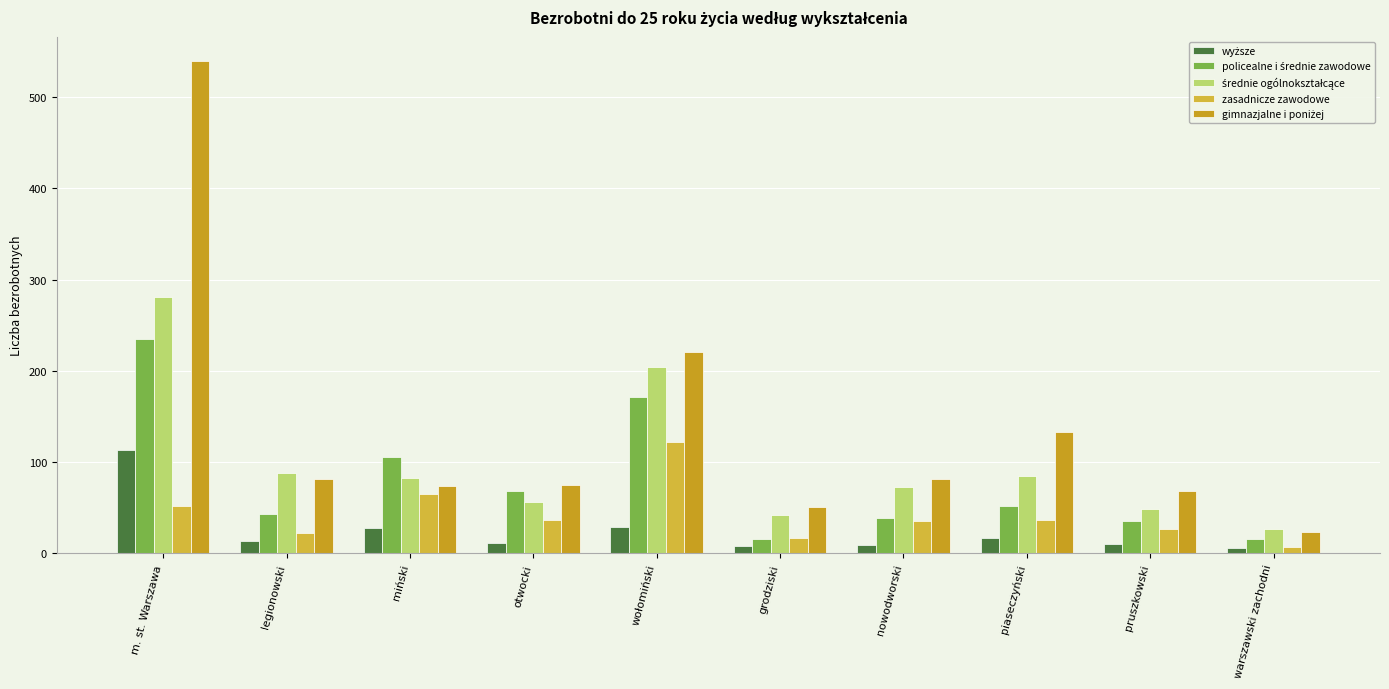

Reading left to right, transcribe all the data shown in this chart.

wyższe: m. st. Warszawa=113	legionowski=14	miński=28	otwocki=11	wołomiński=29	grodziski=8	nowodworski=9	piaseczyński=17	pruszkowski=10	warszawski zachodni=6
policealne i średnie zawodowe: m. st. Warszawa=235	legionowski=43	miński=106	otwocki=68	wołomiński=171	grodziski=16	nowodworski=39	piaseczyński=52	pruszkowski=36	warszawski zachodni=16
średnie ogólnokształcące: m. st. Warszawa=281	legionowski=88	miński=83	otwocki=56	wołomiński=204	grodziski=42	nowodworski=73	piaseczyński=85	pruszkowski=49	warszawski zachodni=27
zasadnicze zawodowe: m. st. Warszawa=52	legionowski=22	miński=65	otwocki=37	wołomiński=122	grodziski=17	nowodworski=35	piaseczyński=37	pruszkowski=27	warszawski zachodni=7
gimnazjalne i poniżej: m. st. Warszawa=539	legionowski=81	miński=74	otwocki=75	wołomiński=221	grodziski=51	nowodworski=82	piaseczyński=133	pruszkowski=68	warszawski zachodni=24